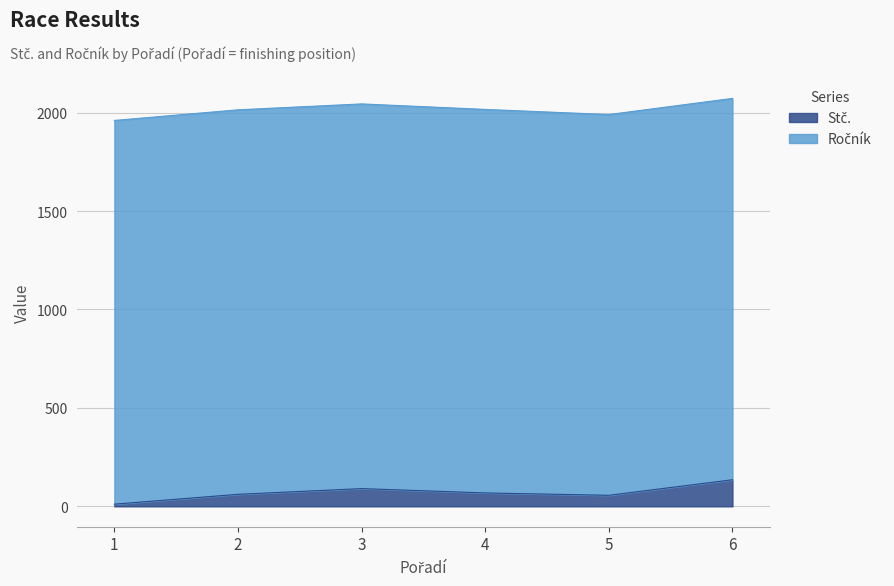

Approximately how many times larger is the value at 2 compared to 3?

0.7